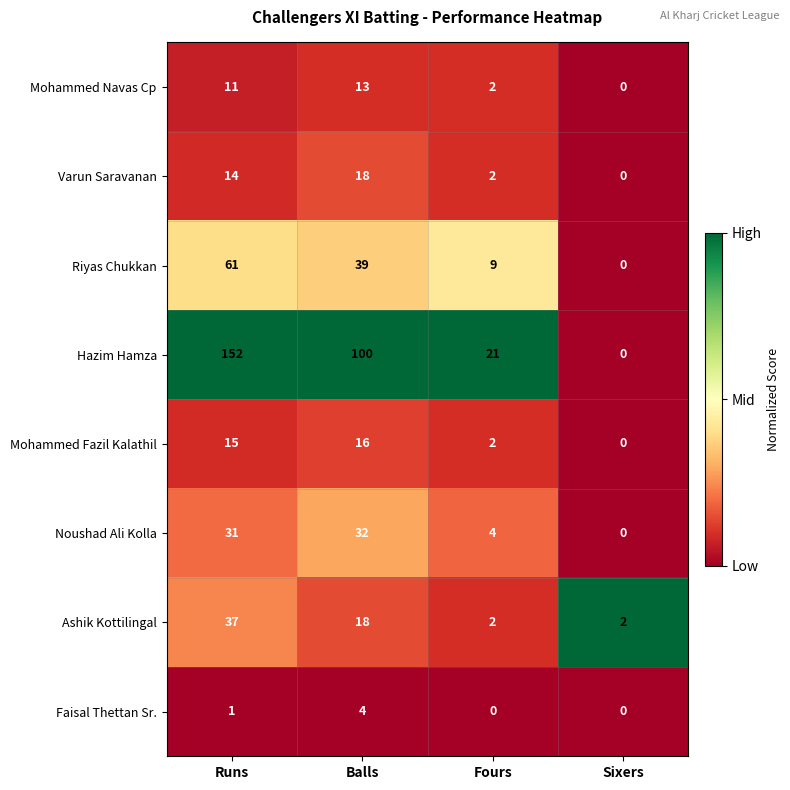

What value does the Mohammed Navas Cp series have at Balls, to the nearest 10?

10